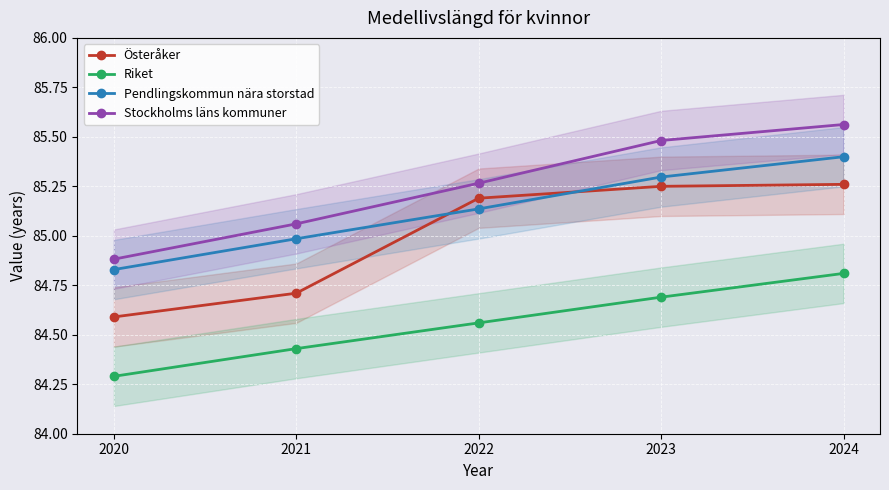

What is the sum of all Österåker values?

425.0